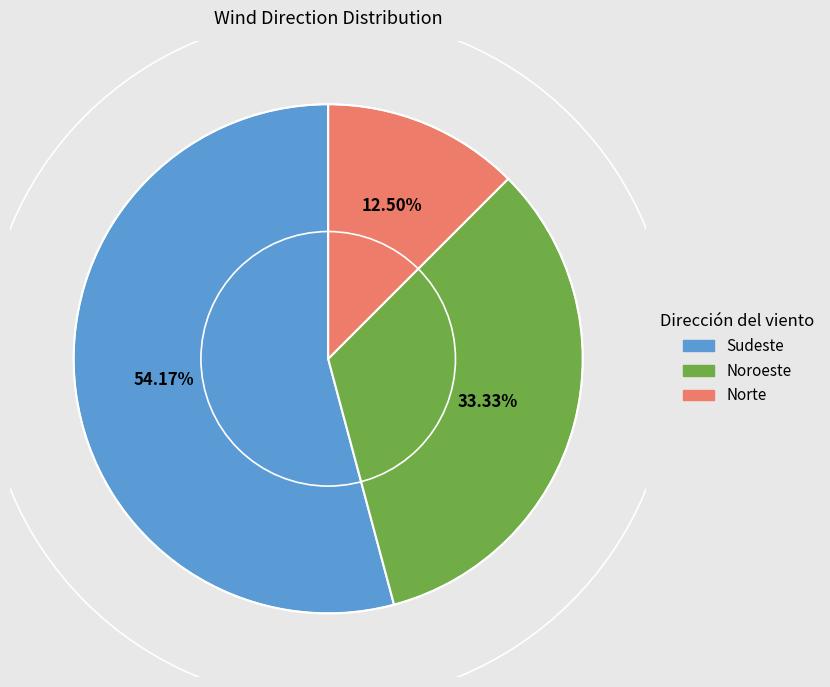

To the nearest percent, what is the difference between the largest and smallest slice percentages?

42%